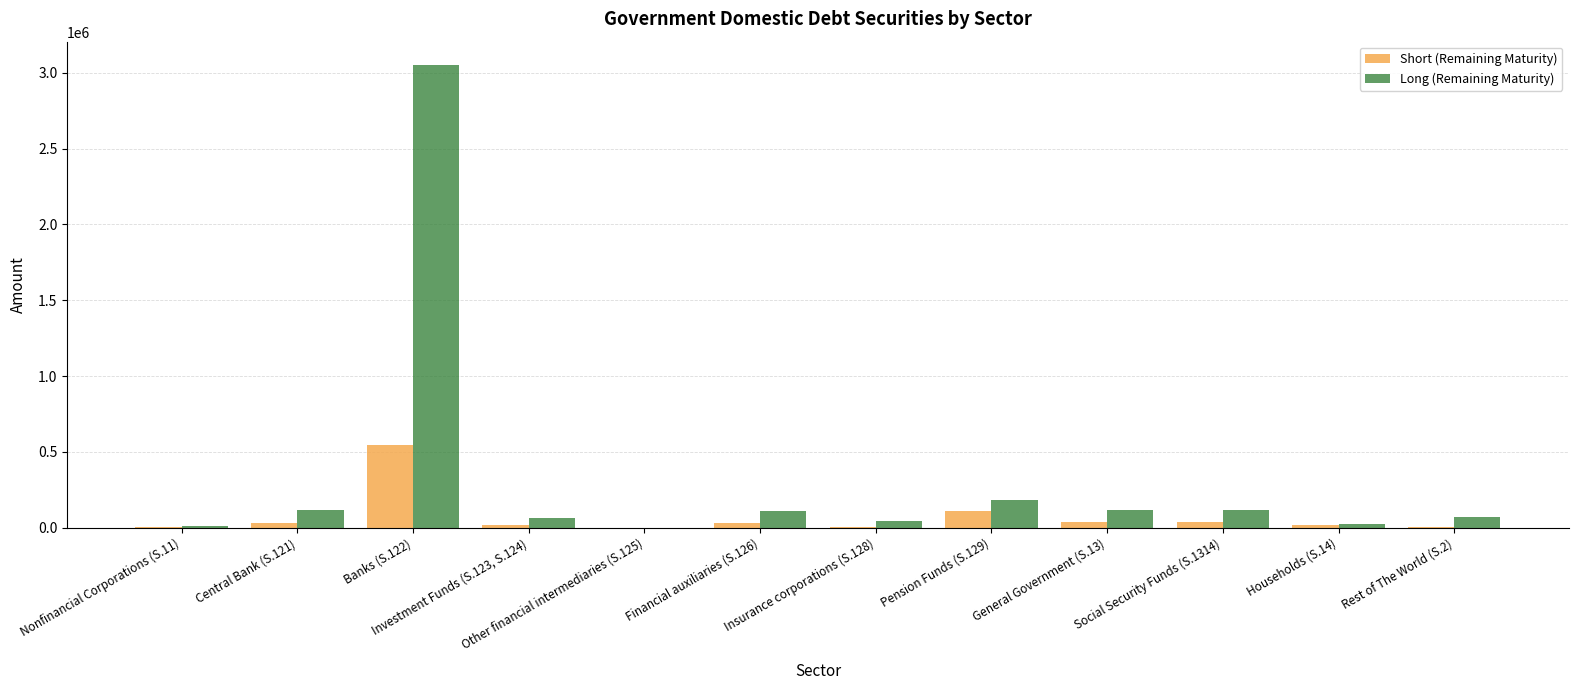

Are the bars horizontal?

No